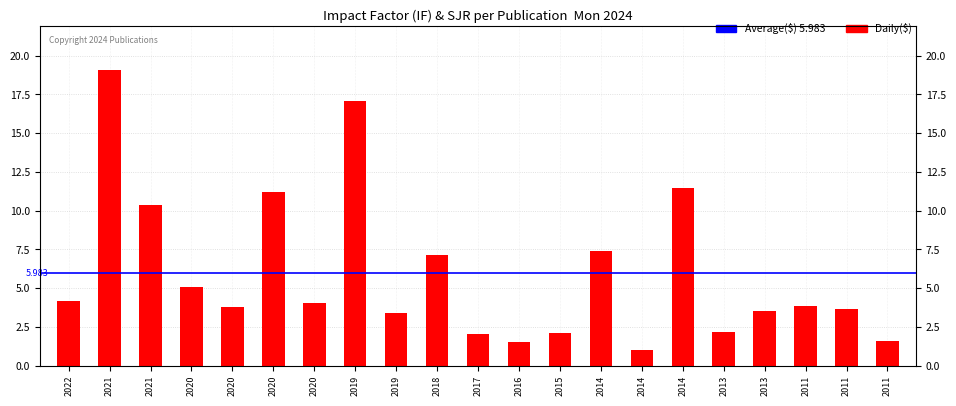

Which has a higher value, 2011 or 2013?

2011